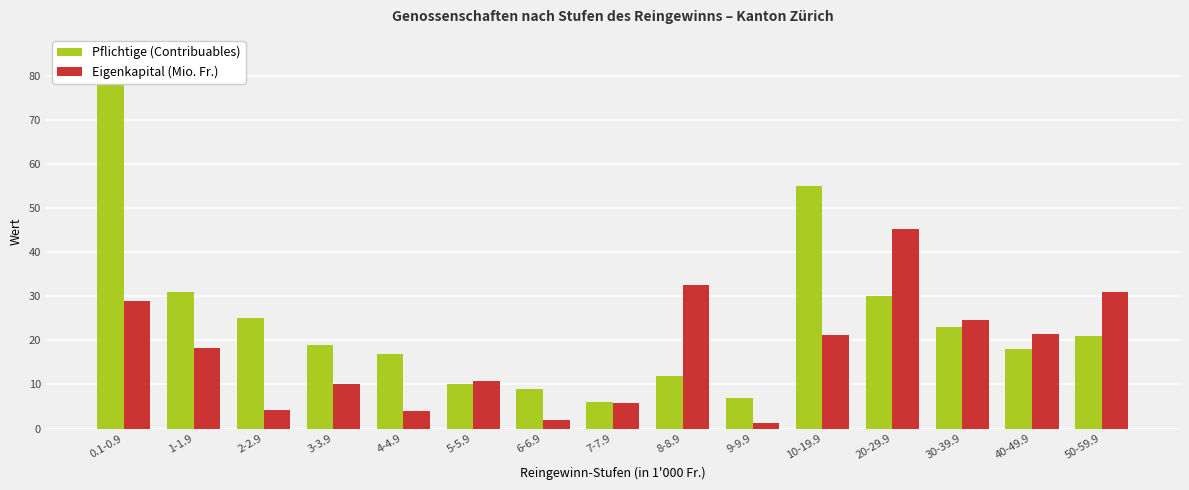

What value does the Eigenkapital (Mio. Fr.) series have at 20-29.9?

45.1